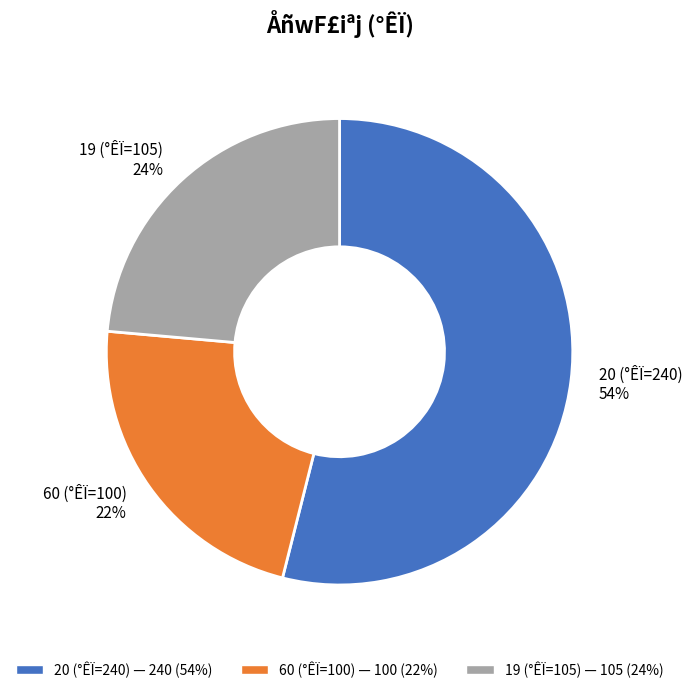

Between 20 (°ÊÏ=240) 54% and 19 (°ÊÏ=105) 24%, which is larger?

20 (°ÊÏ=240) 54%